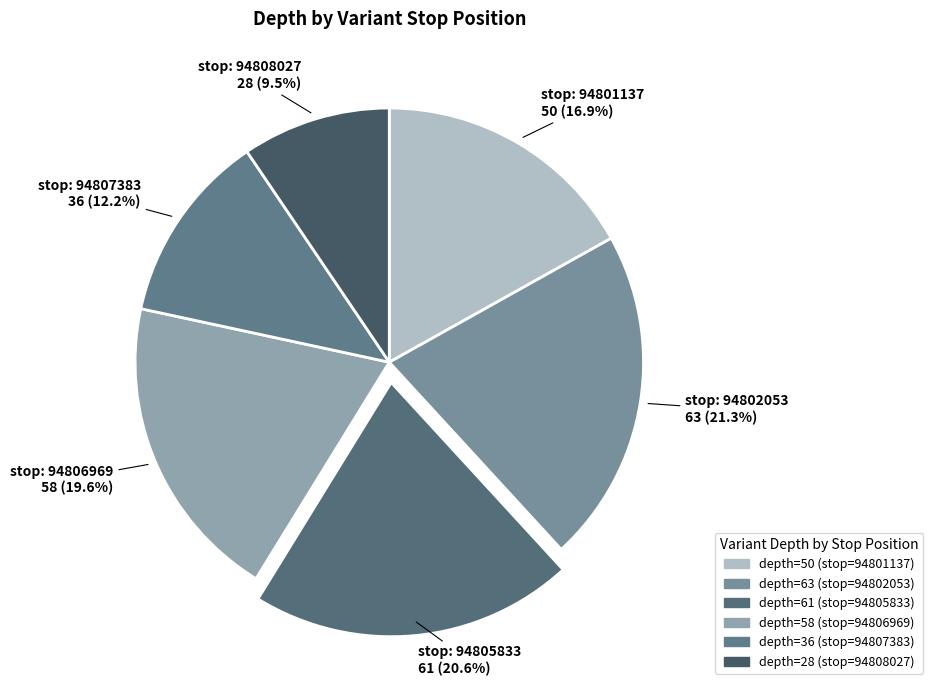

Count the number of slices in the pie.

6